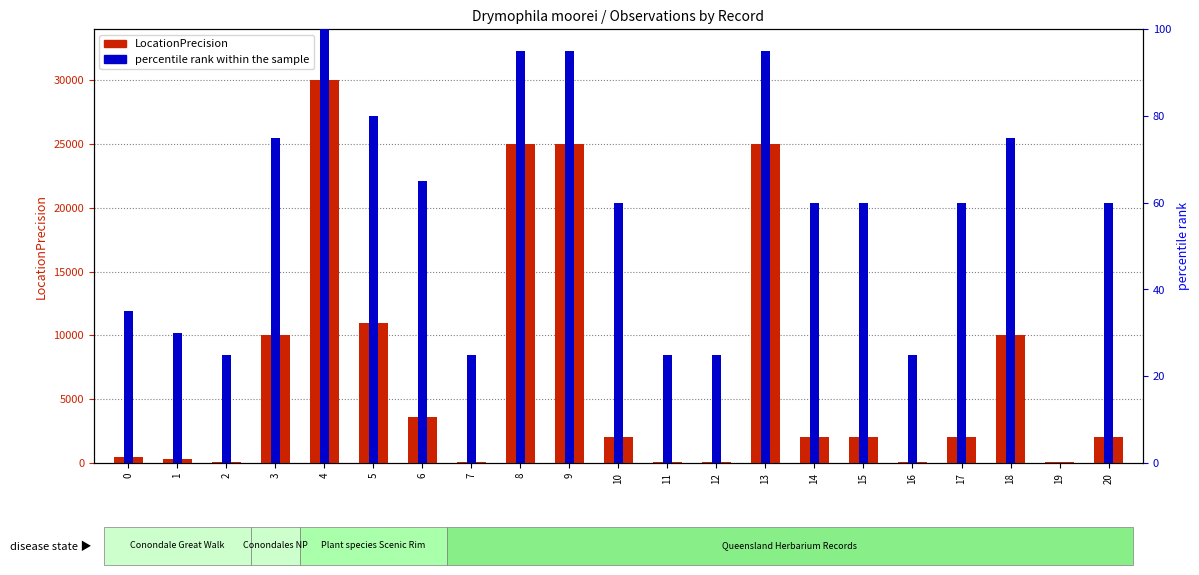

What is the value of the LocationPrecision bar at the 2nd from the left?

300